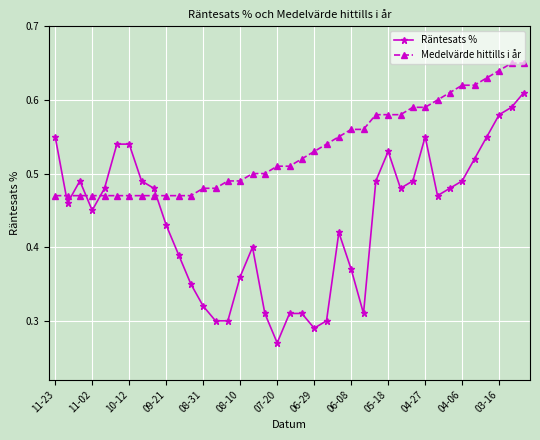

True or false: Räntesats % has more than 2 interior local peaks.

True